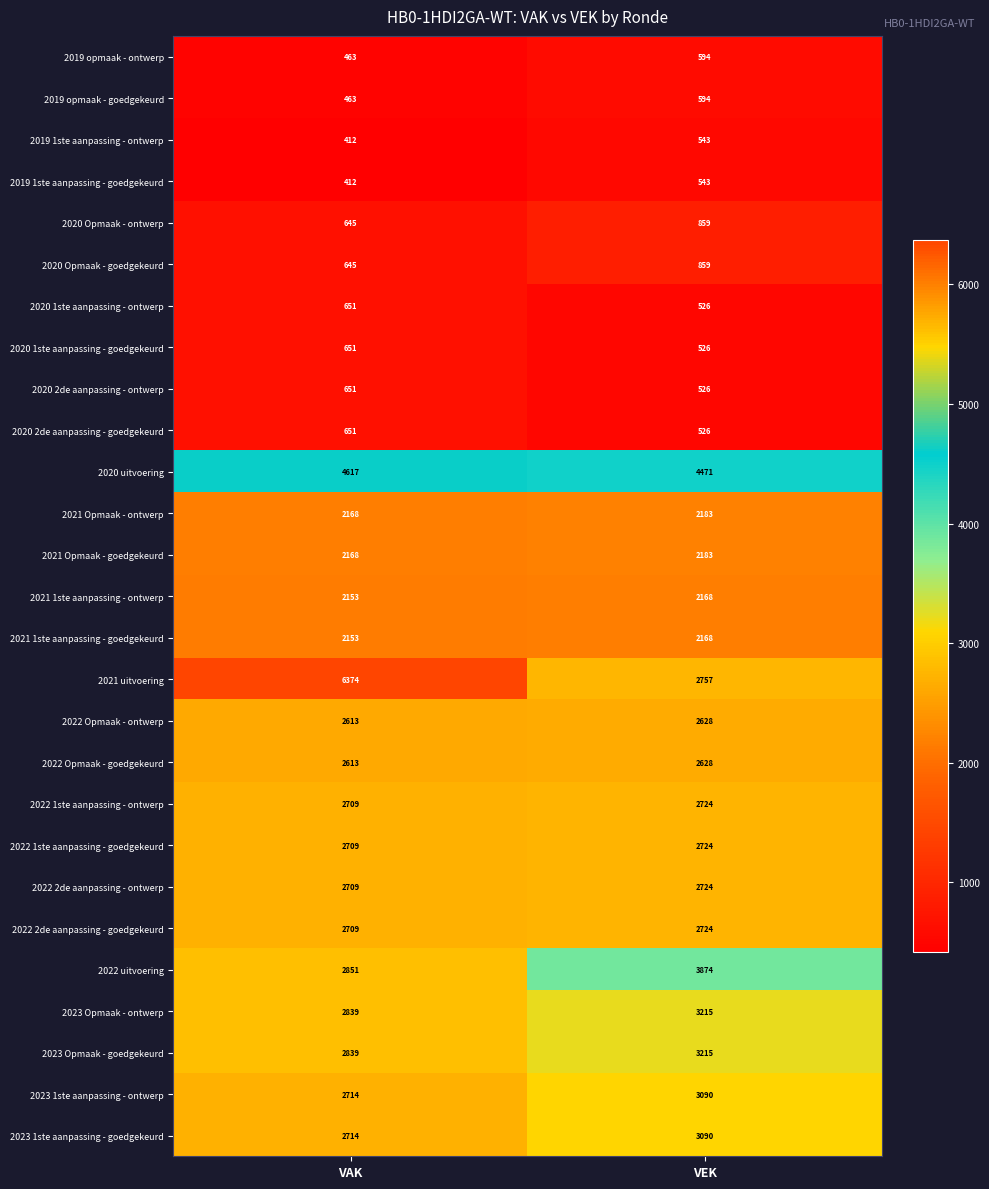

Which category has the highest value across all series?

VAK